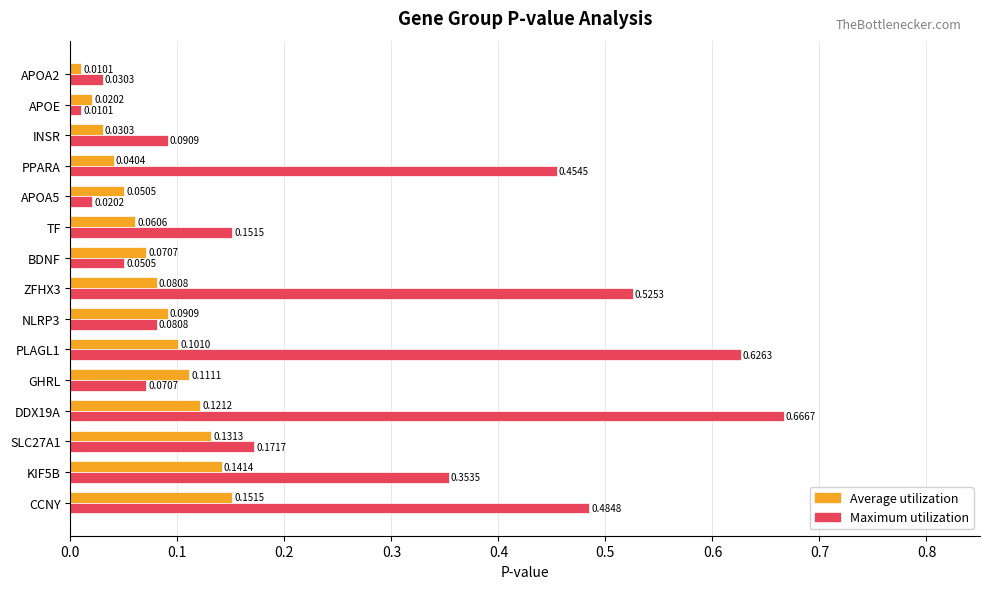

What is the sum of all Average utilization values?

1.2